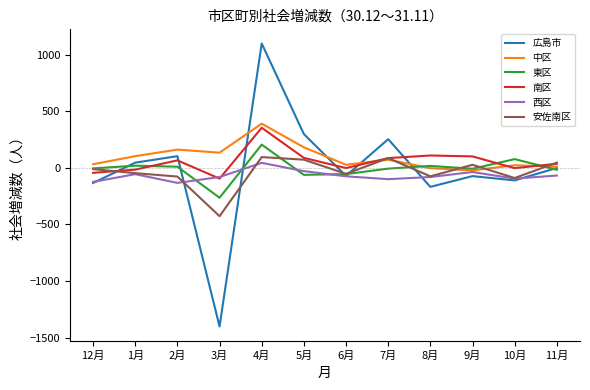

Where do 広島市 and 南区 first cross each other?

12月 and 1月